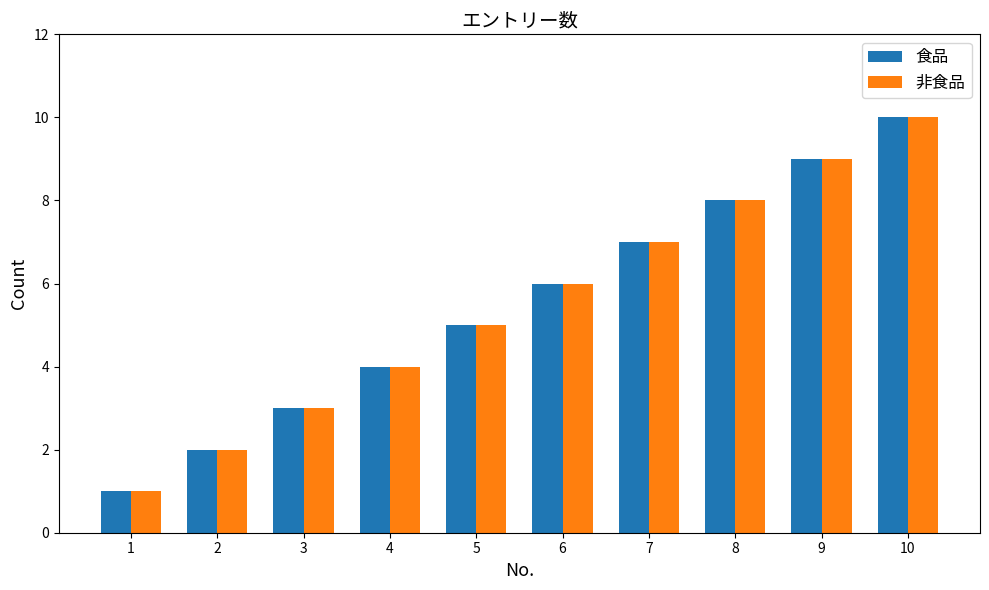

Reading left to right, what are all the values shown in this chart?

食品: 1	2	3	4	5	6	7	8	9	10
非食品: 1	2	3	4	5	6	7	8	9	10